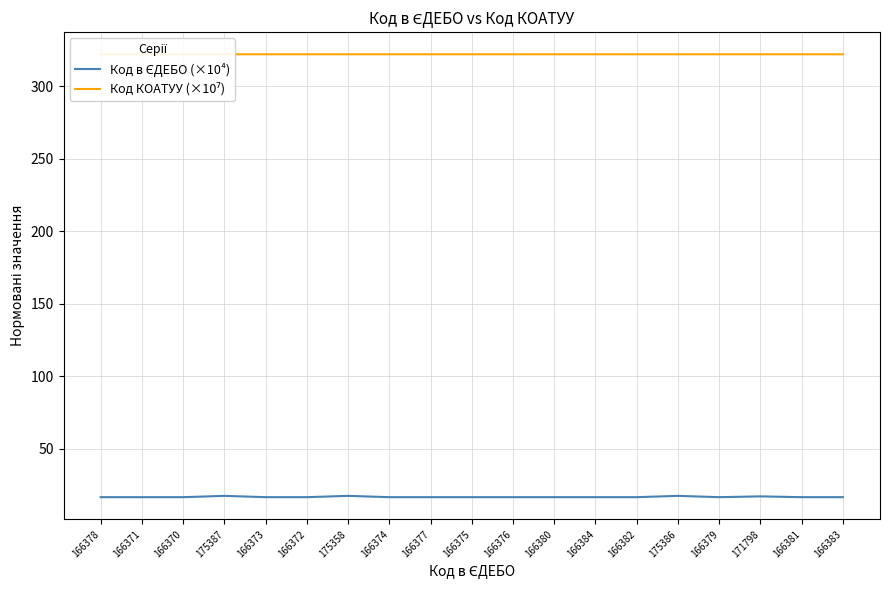

At which label does Код КОАТУУ (×10⁷) reach its minimum?

166371